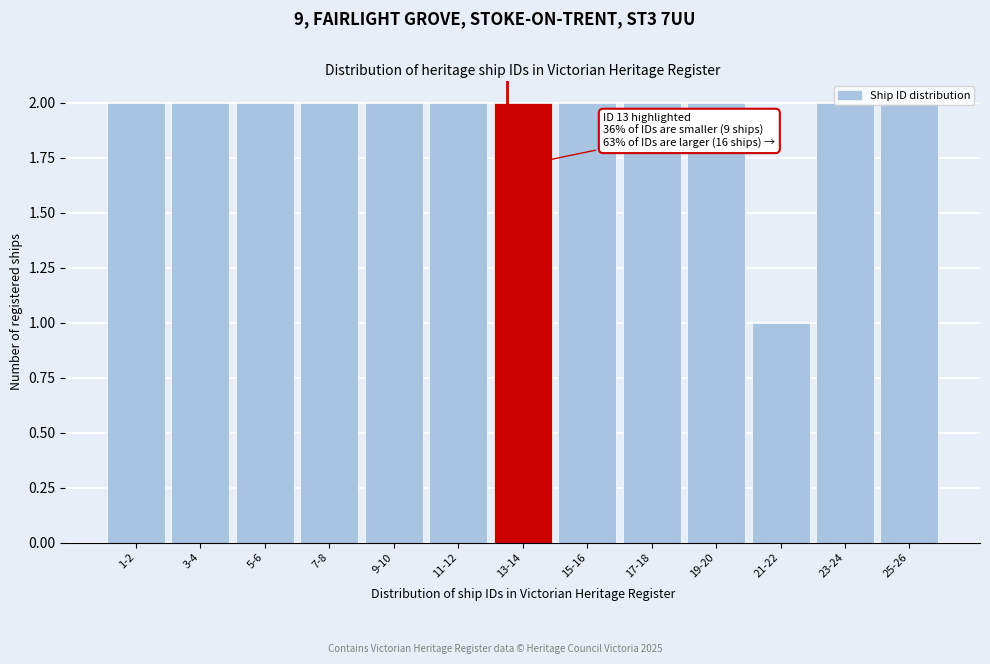

What is the sum of all values?

25